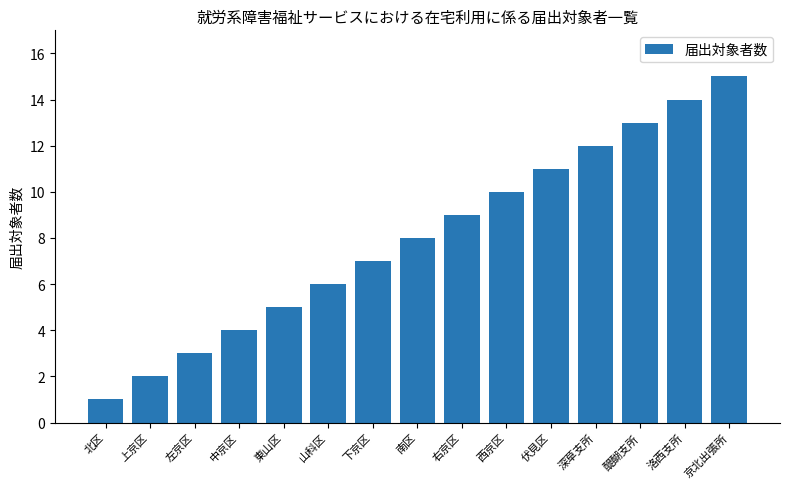

Reading left to right, what are all the values shown in this chart?

1	2	3	4	5	6	7	8	9	10	11	12	13	14	15